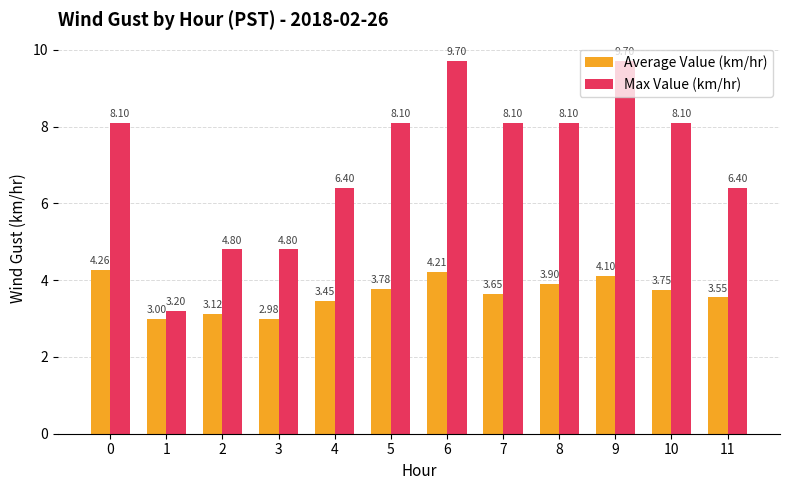

How many data points in Average Value (km/hr) are less than 3?

1